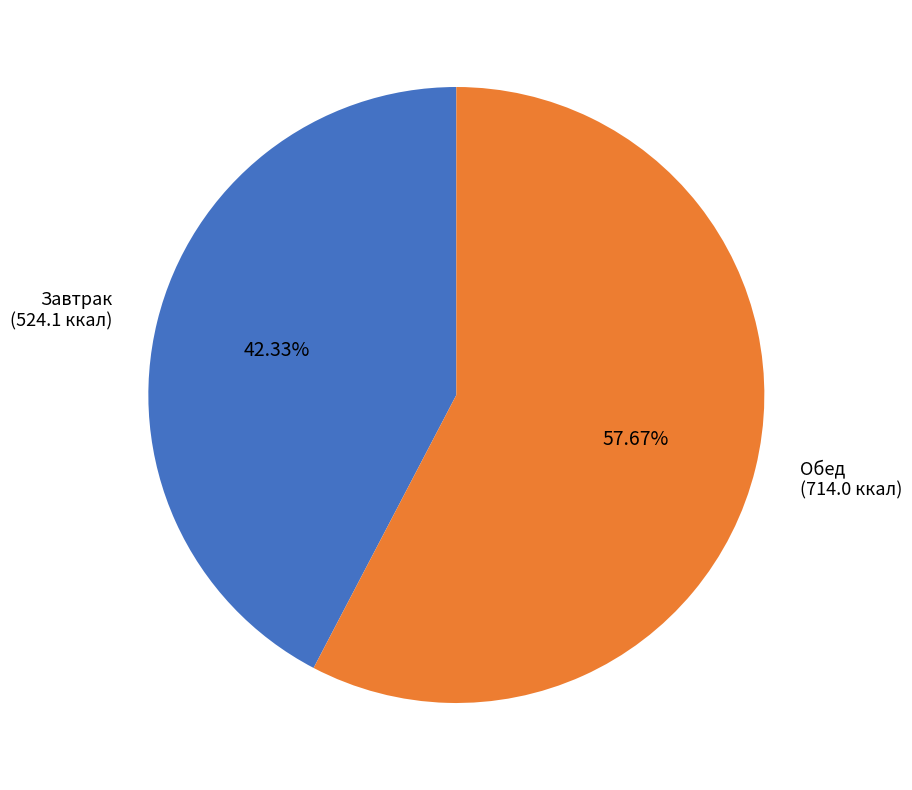

Is there any slice that represents more than half of the pie?

Yes